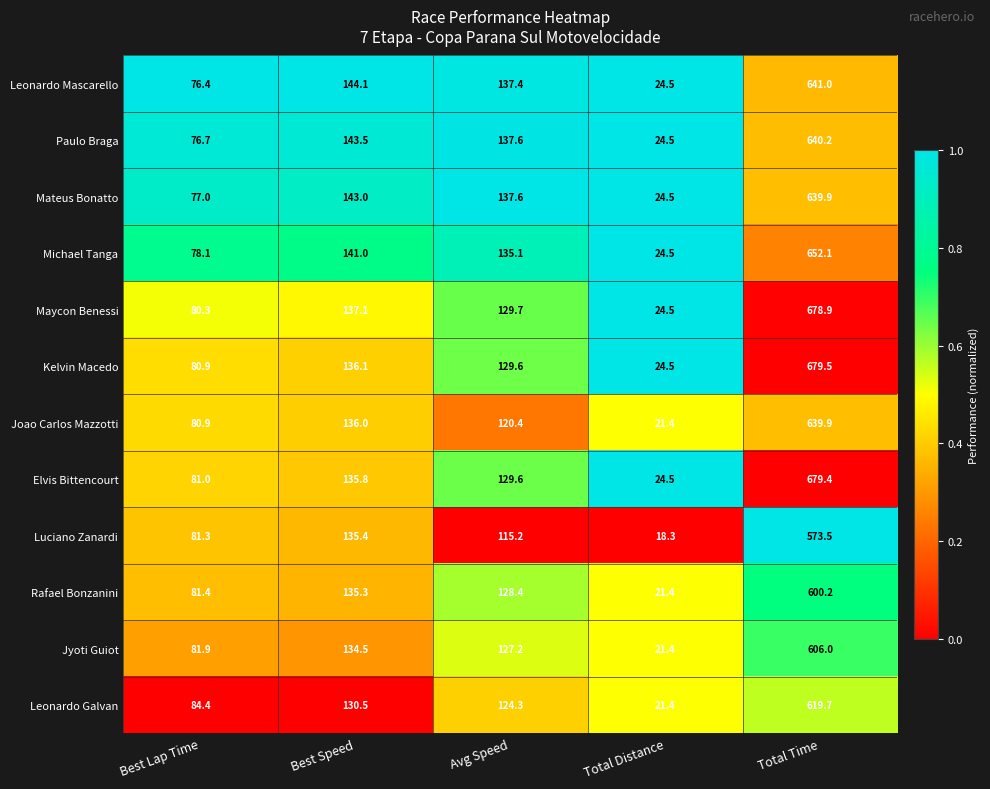

True or false: Maycon Benessi has a value of 678.9 at Total Time.

True